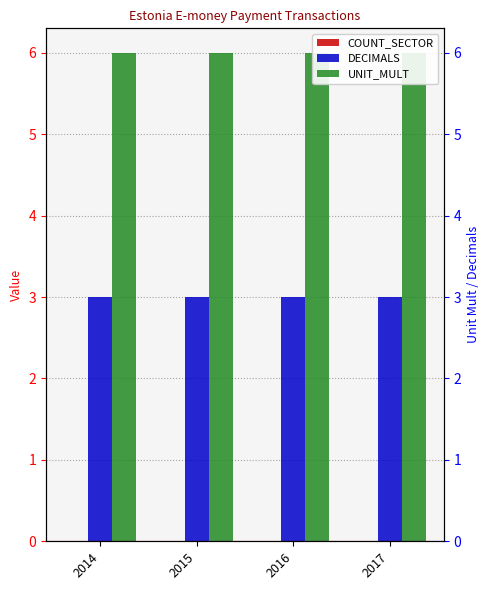

Rank the series by their maximum value, from lowest to highest.

COUNT_SECTOR, DECIMALS, UNIT_MULT